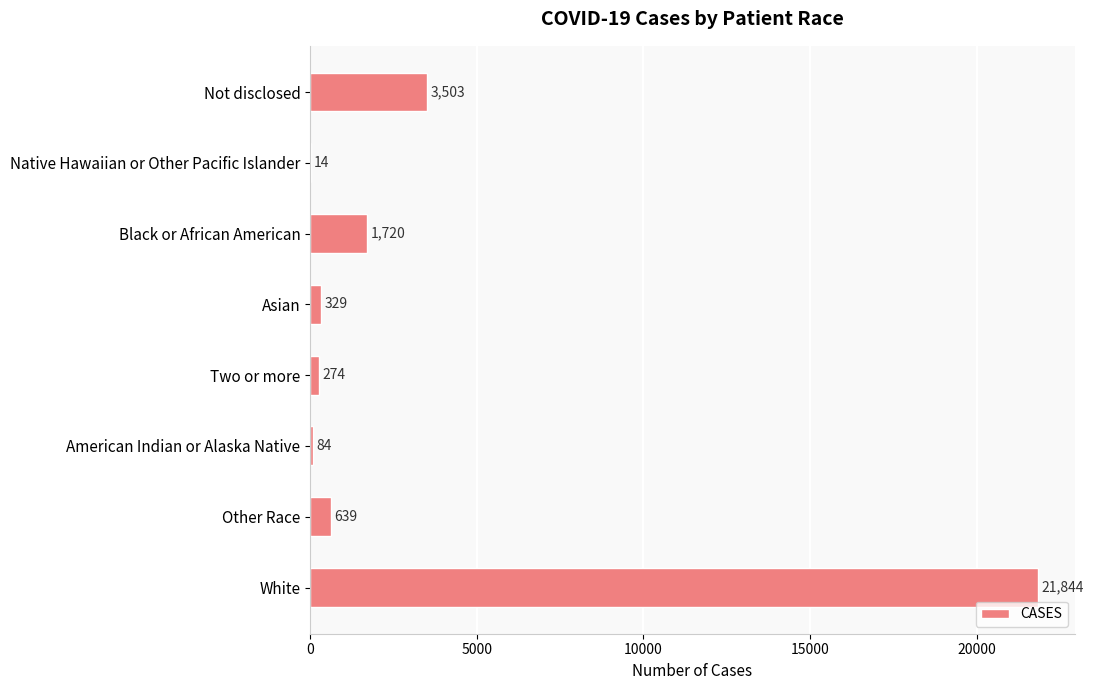

What is the maximum value shown in the chart?

21844